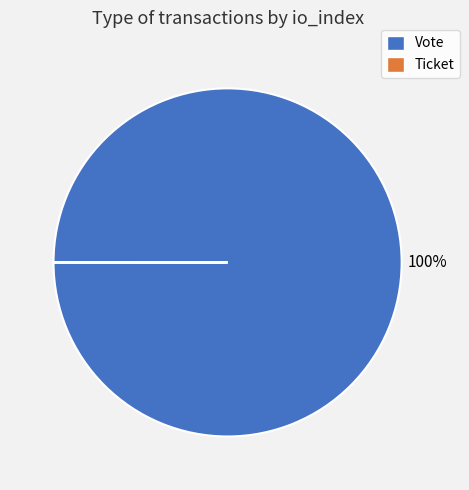

Which category accounts for the majority?

Vote